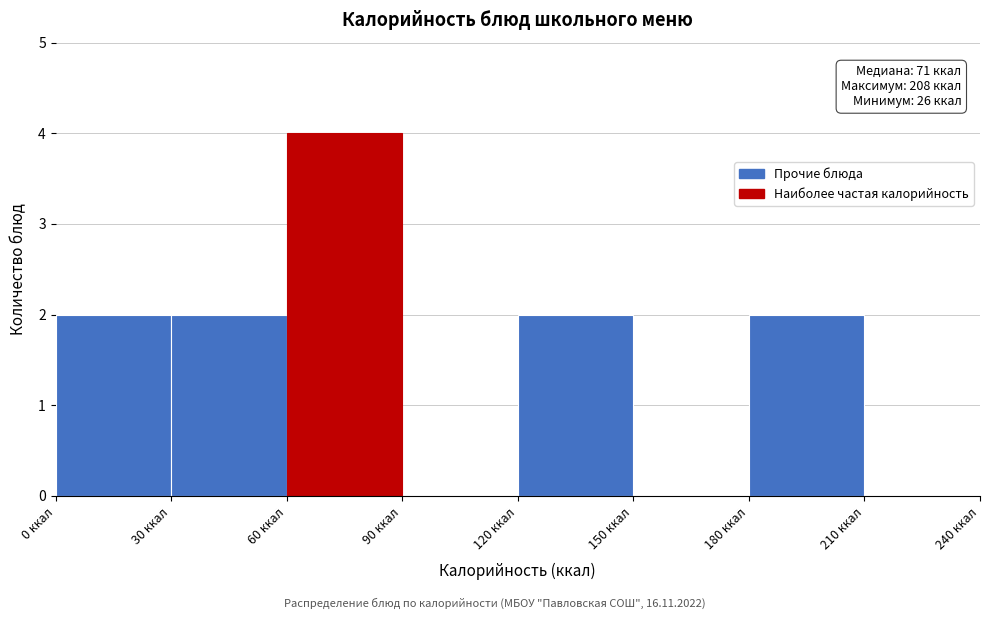

Over which range of the x-axis is the bar tallest?

60 to 90